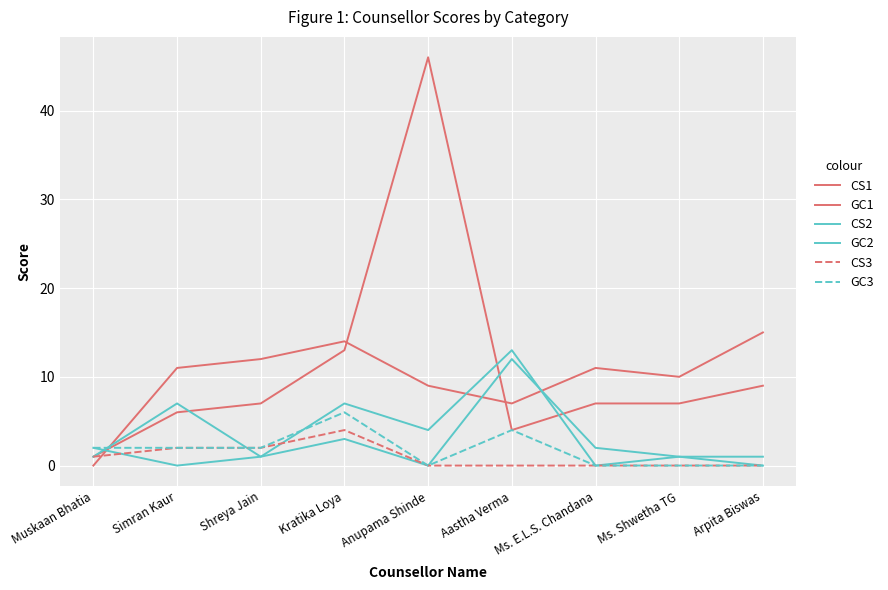

True or false: GC1 and CS3 cross at least once.

False